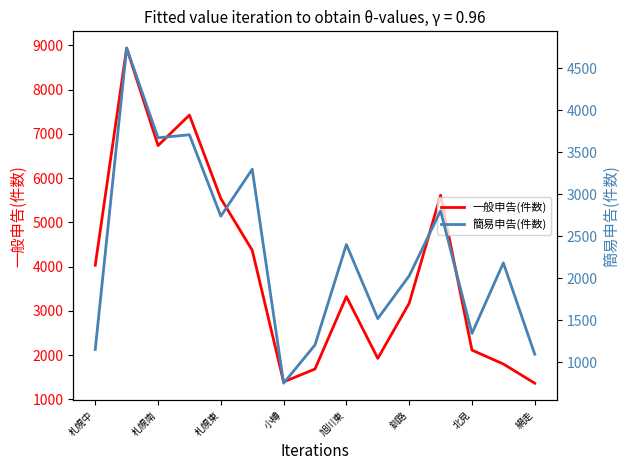

True or false: 一般申告(件数) has a value of 1393 at 小樽.

True